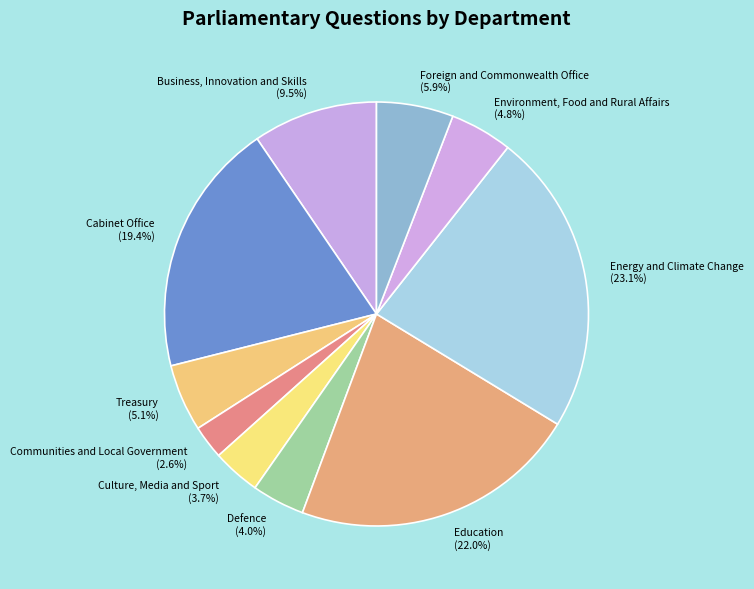

What is the smallest slice in the pie chart?

Communities and Local Government